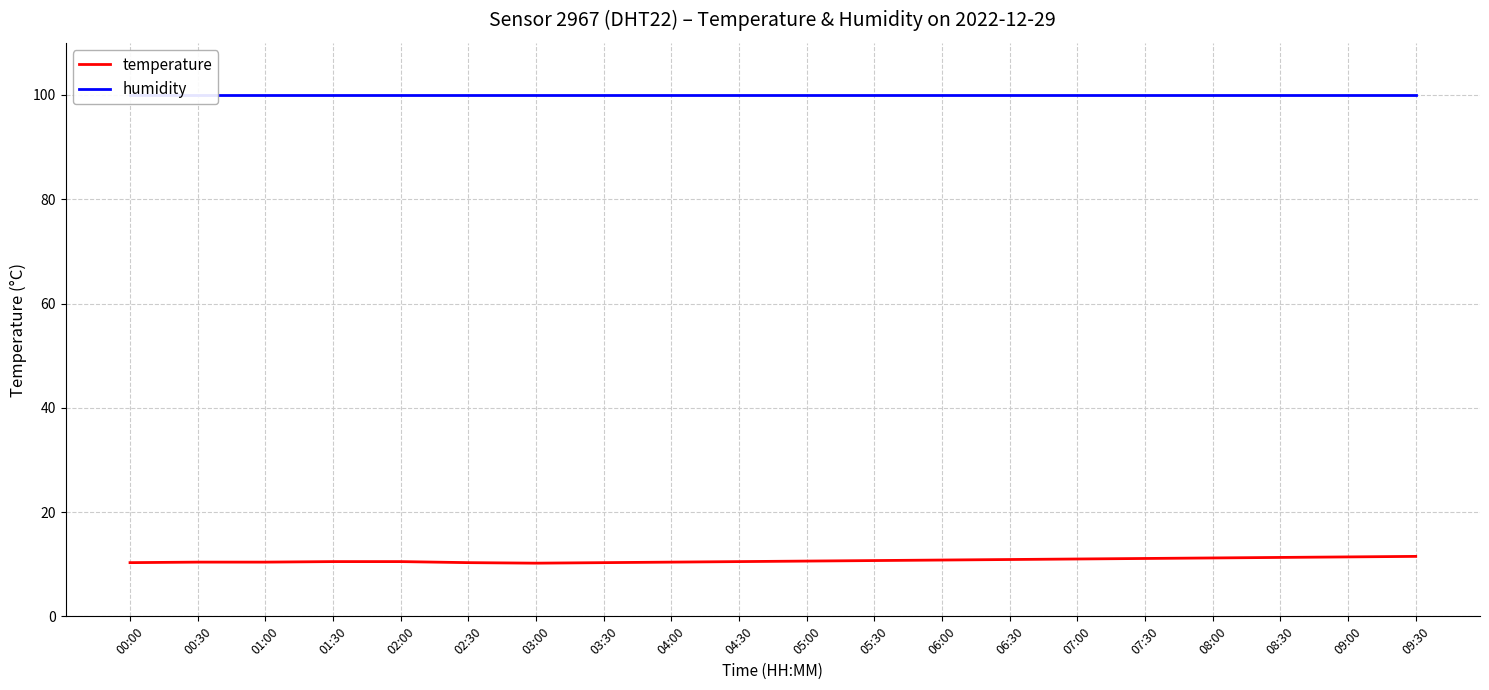

What is the average value of the temperature series?

10.7